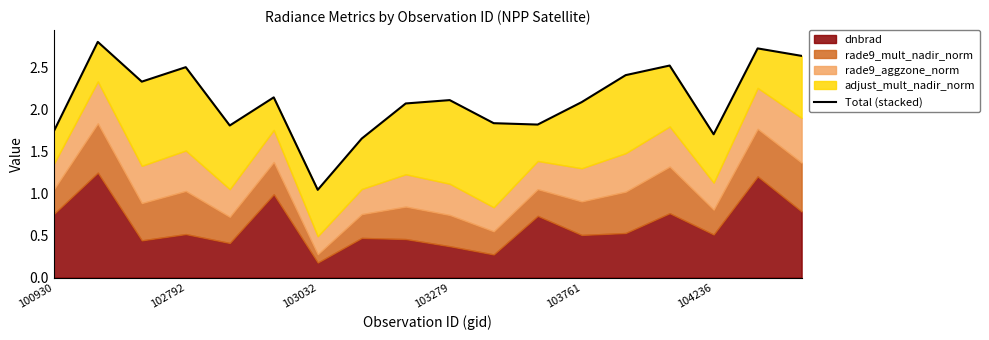

The value at 10 is 1.8. True or false?

True